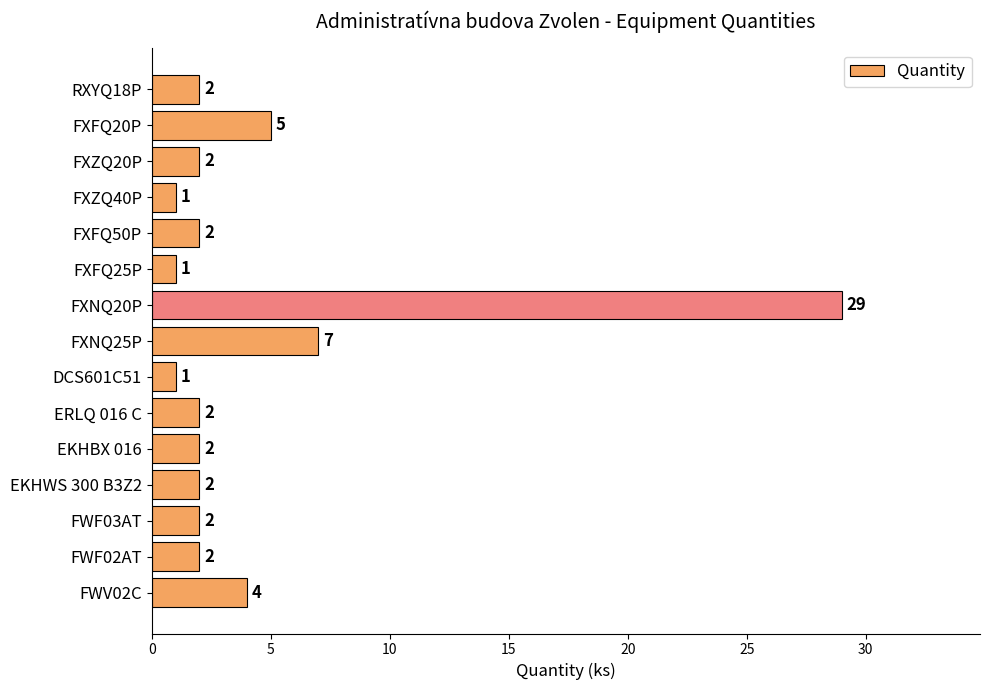

Reading top to bottom, transcribe all the data shown in this chart.

RXYQ18P=2	FXFQ20P=5	FXZQ20P=2	FXZQ40P=1	FXFQ50P=2	FXFQ25P=1	FXNQ20P=29	FXNQ25P=7	DCS601C51=1	ERLQ 016 C=2	EKHBX 016=2	EKHWS 300 B3Z2=2	FWF03AT=2	FWF02AT=2	FWV02C=4